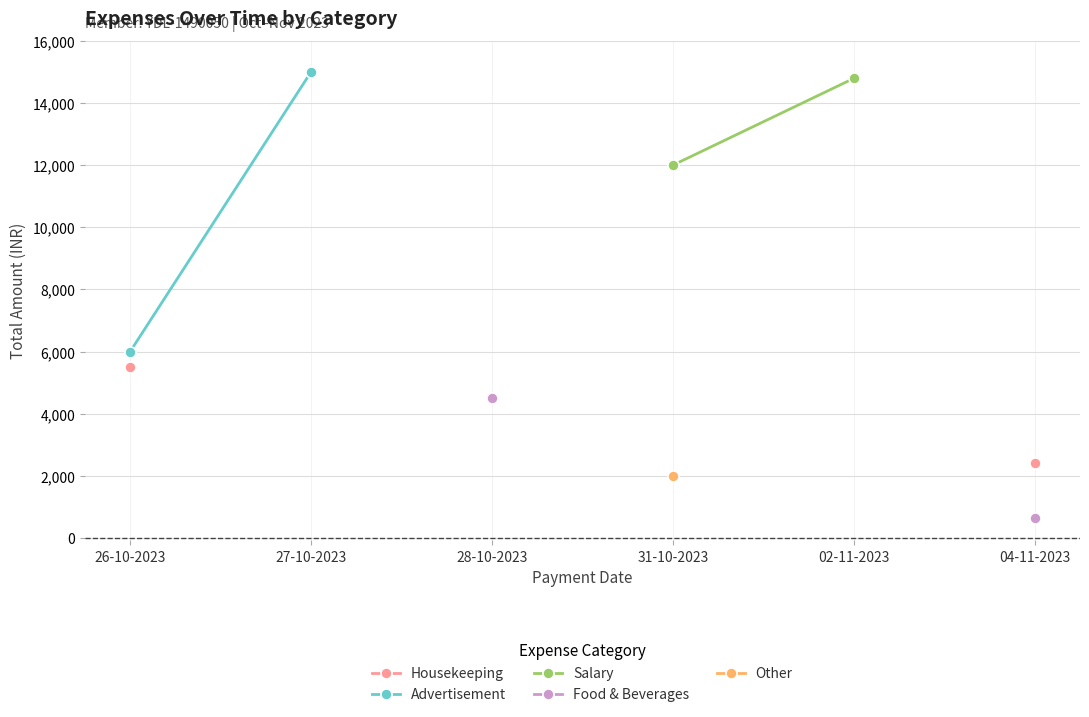

Does the chart have visible grid lines?

Yes